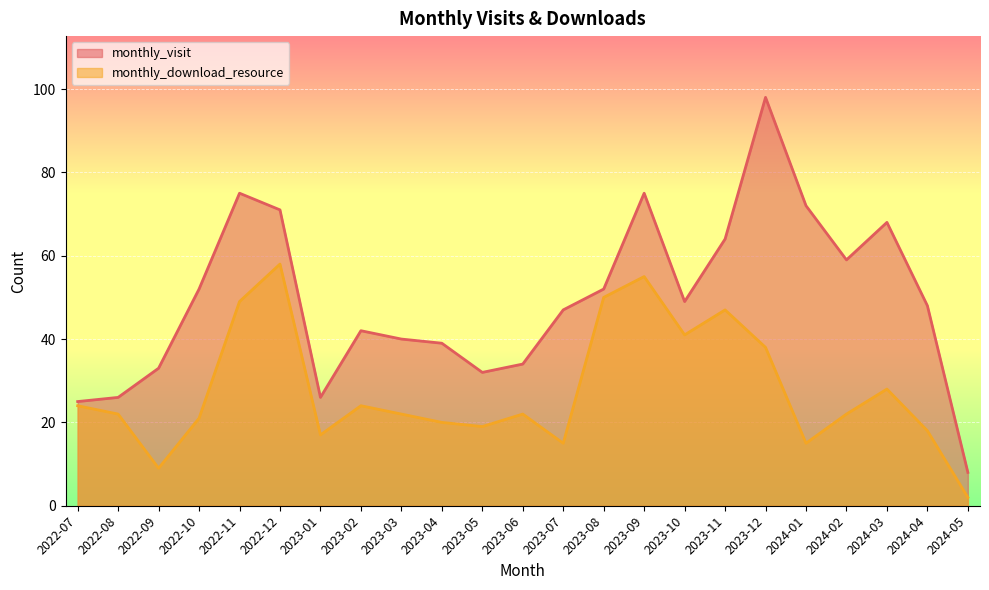

At which category is the sum across all series the highest?

2023-12